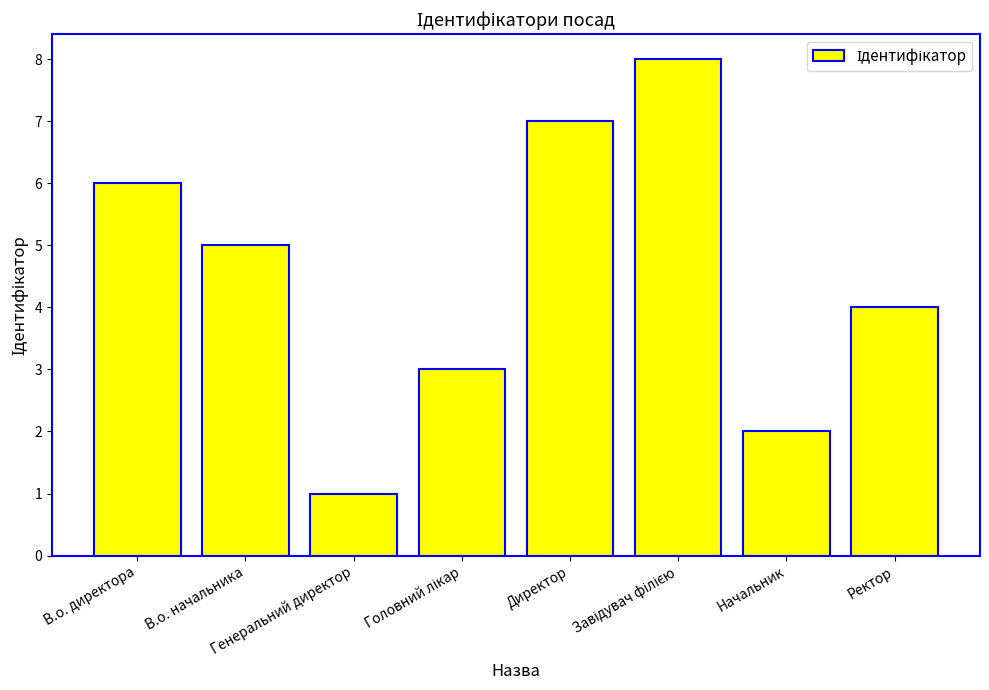

Where does the data first go above 5?

В.о. директора